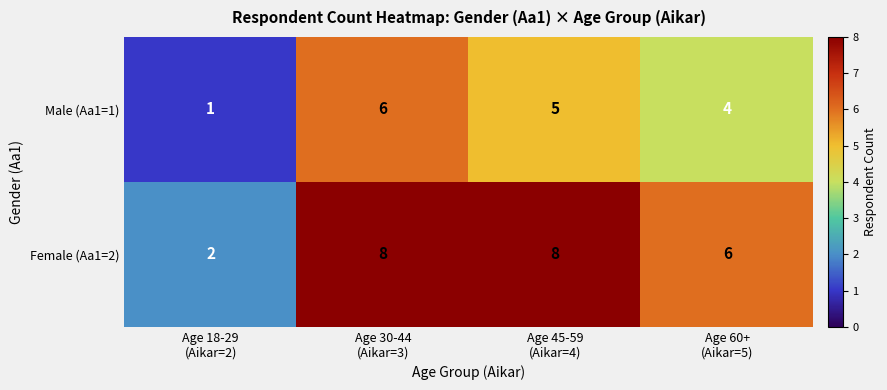

Reading left to right, list all the values displayed in this chart.

Male (Aa1=1): 1	6	5	4
Female (Aa1=2): 2	8	8	6